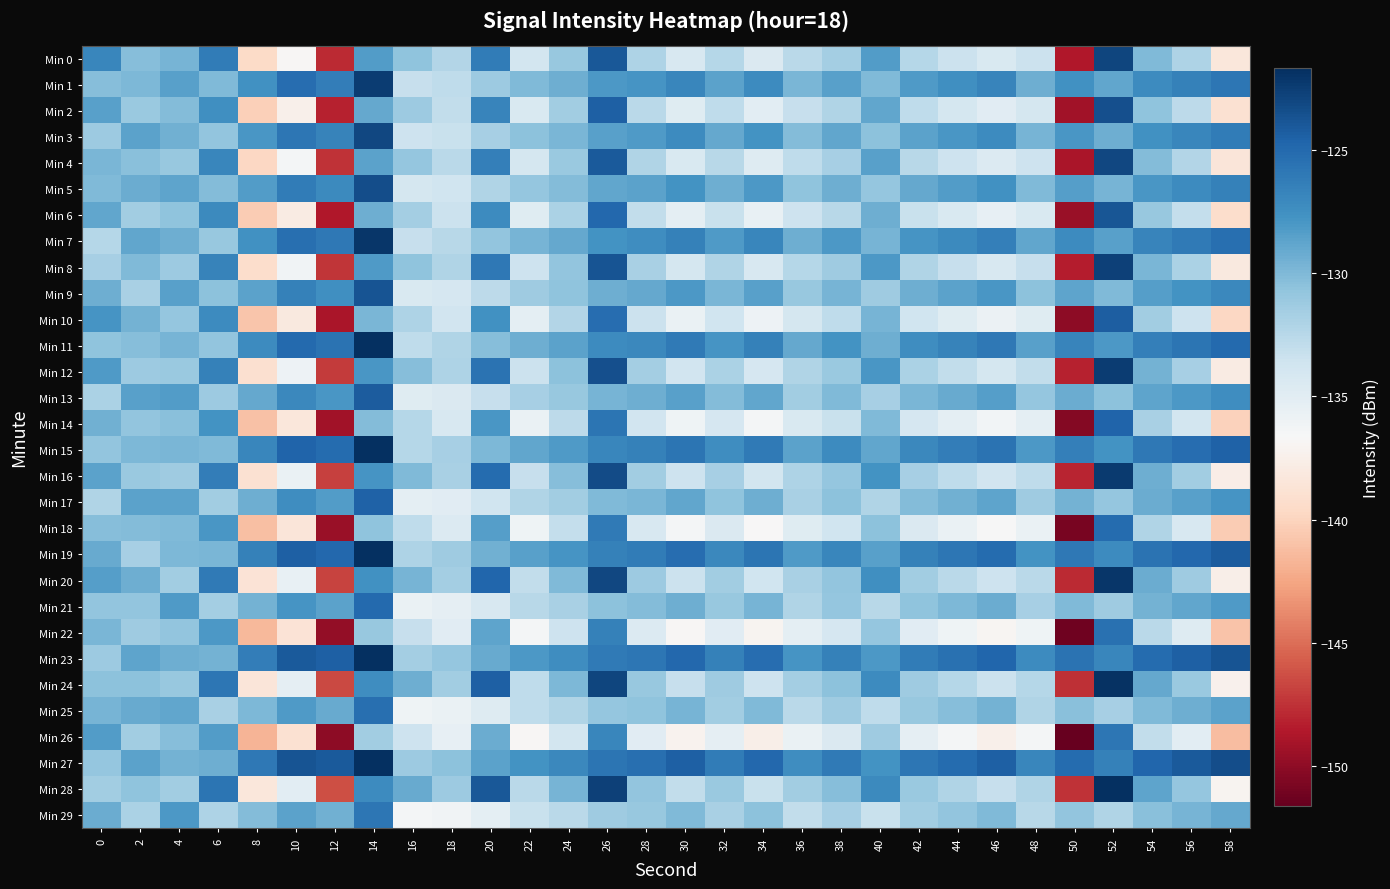

Count the number of categories in the chart.

30